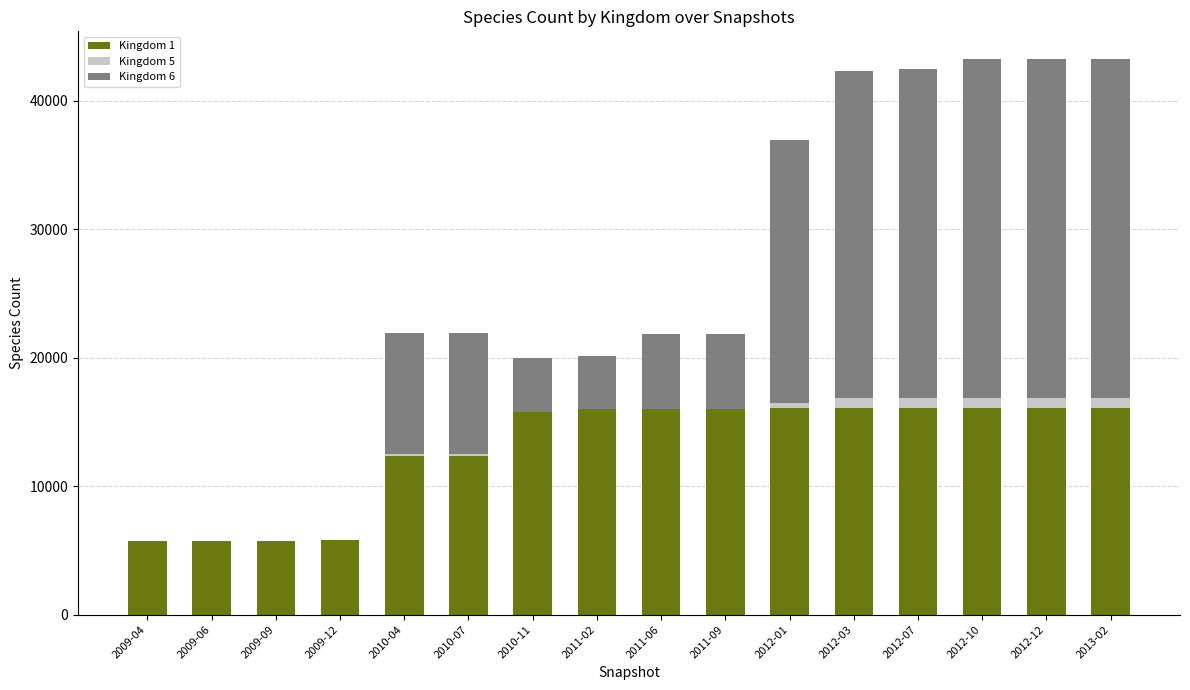

What value does the Kingdom 6 series have at 2010-11?

4136